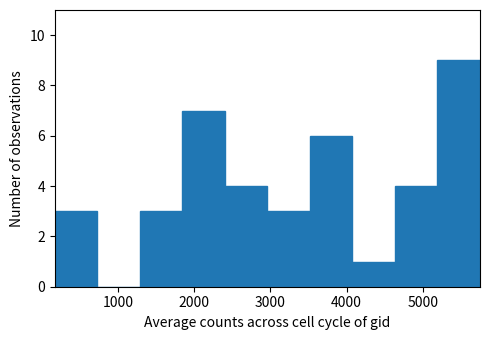

Reading left to right, list every bar in this chart as the range it spans on the x-axis followed by its height. Neither the bar edges nor the heights are printed on the chart, so give them approximately, as read against the axes.

200 to 700: 3
700 to 1300: 0
1300 to 1800: 3
1800 to 2400: 7
2400 to 3000: 4
3000 to 3500: 3
3500 to 4100: 6
4100 to 4600: 1
4600 to 5200: 4
5200 to 5800: 9